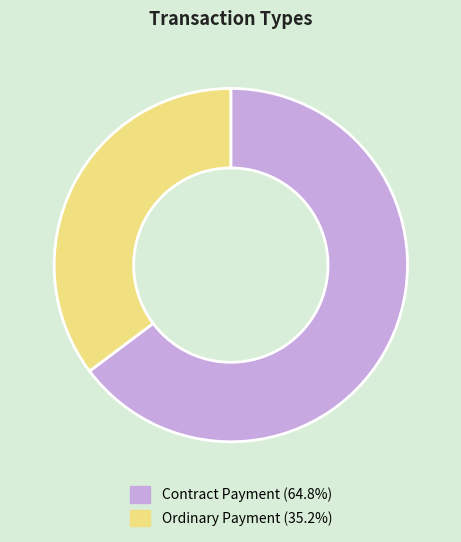

Which has a higher value, Ordinary Payment or Contract Payment?

Contract Payment